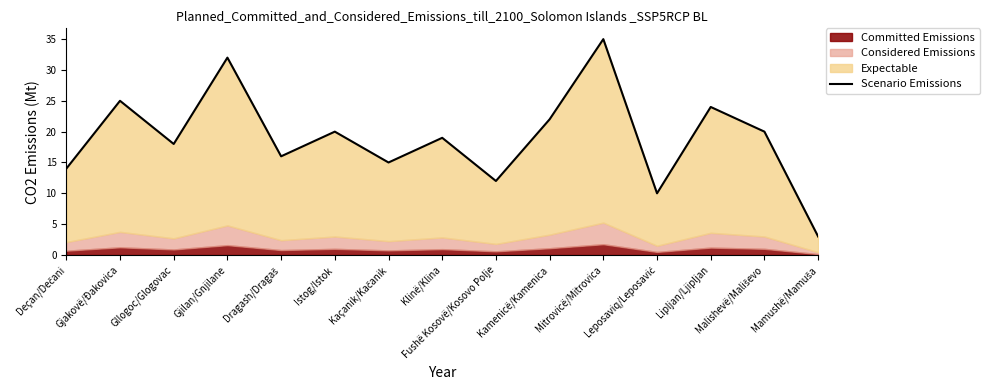

What is the label of the 1st point from the right?

Mamushë/Mamuša